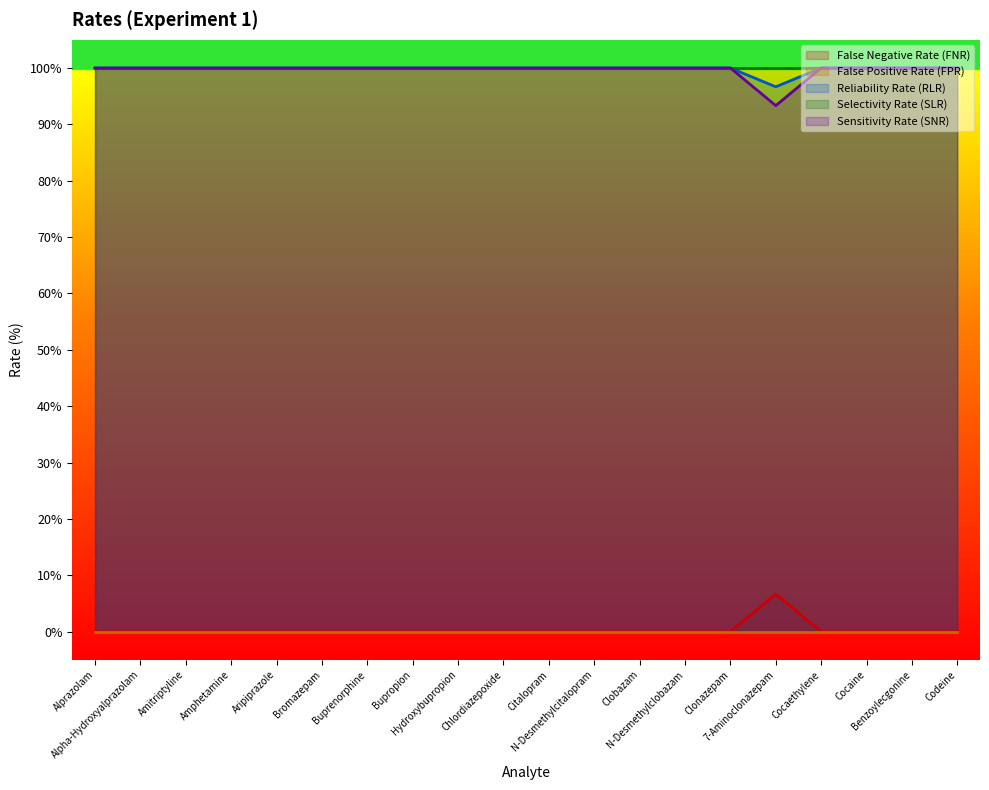

What is the maximum value for False Negative Rate (FNR)?

6.7